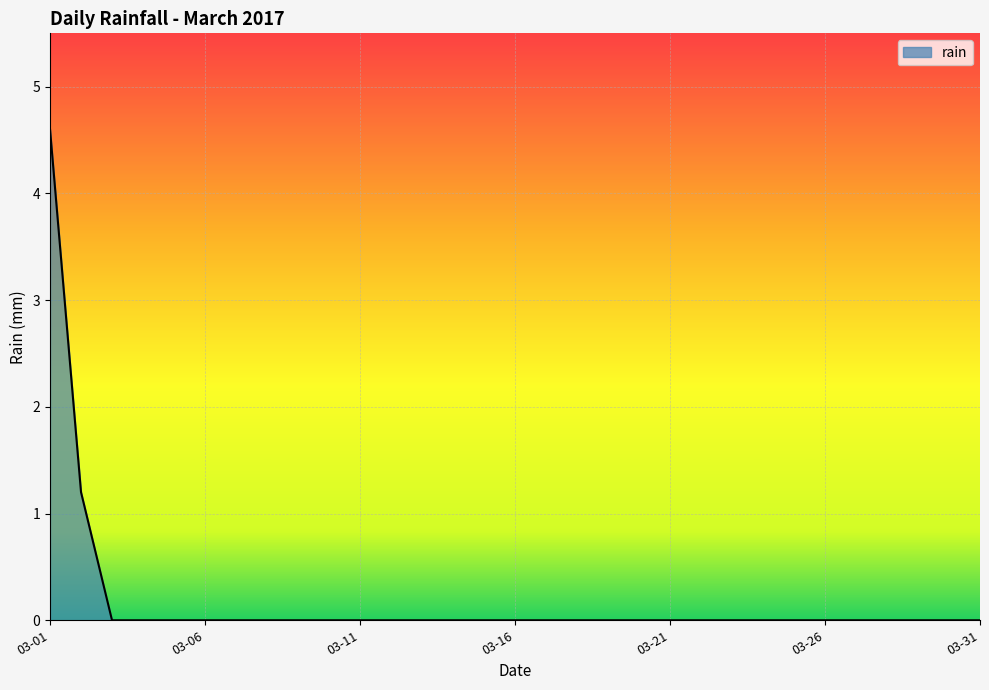

What is the maximum value shown in the chart?

4.6